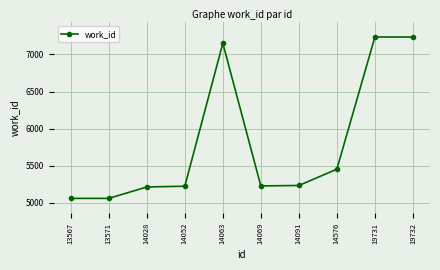

What is the value of the 5th point from the left?

7151